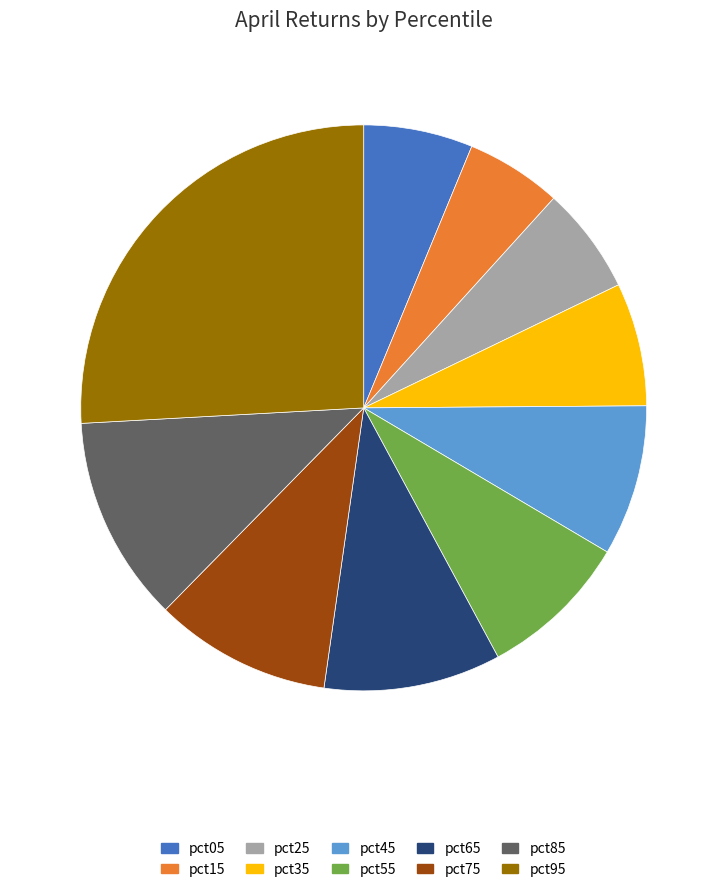

Which has a higher value, pct05 or pct15?

pct05